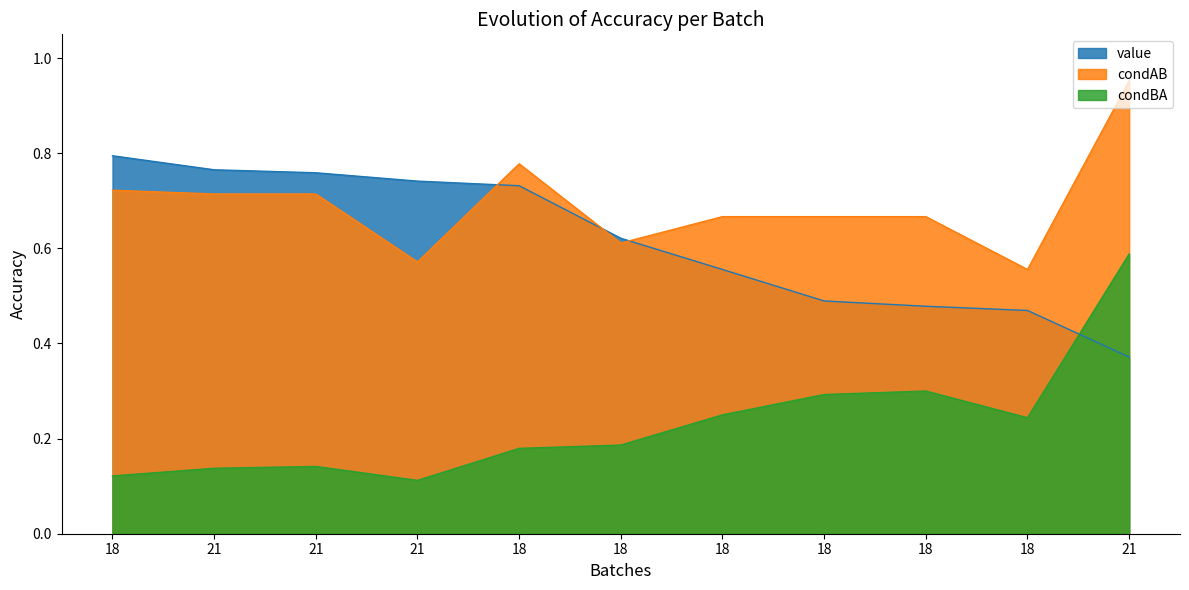

Is it true that value equals 0.2 at 18?

False